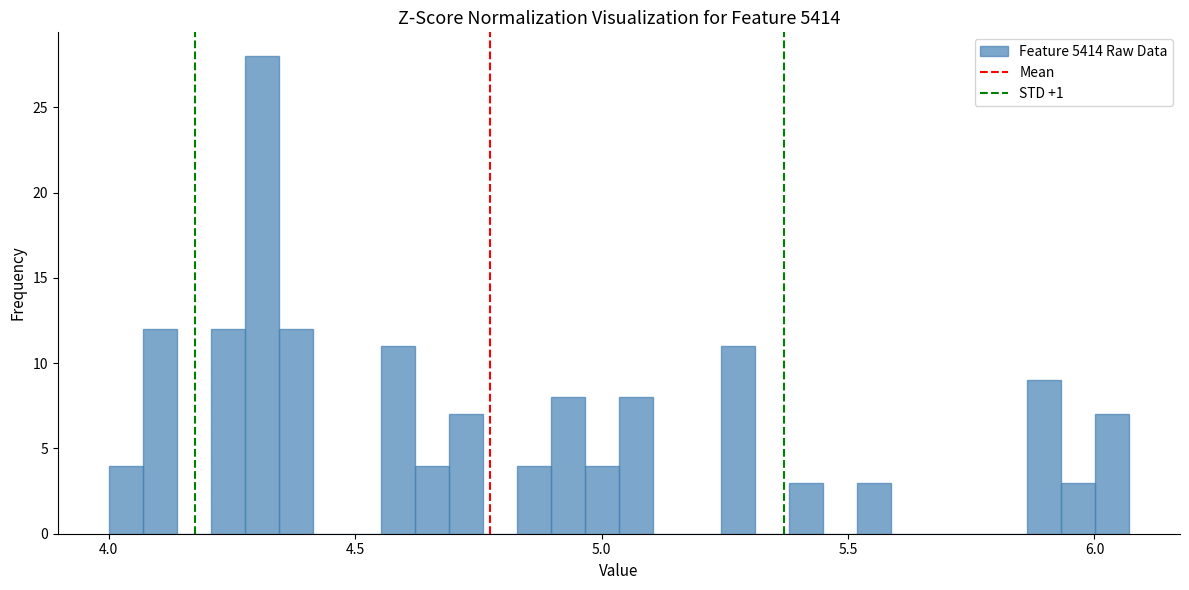

Read against the x-axis, roughly where is the centre of the tallest bar?

4.30